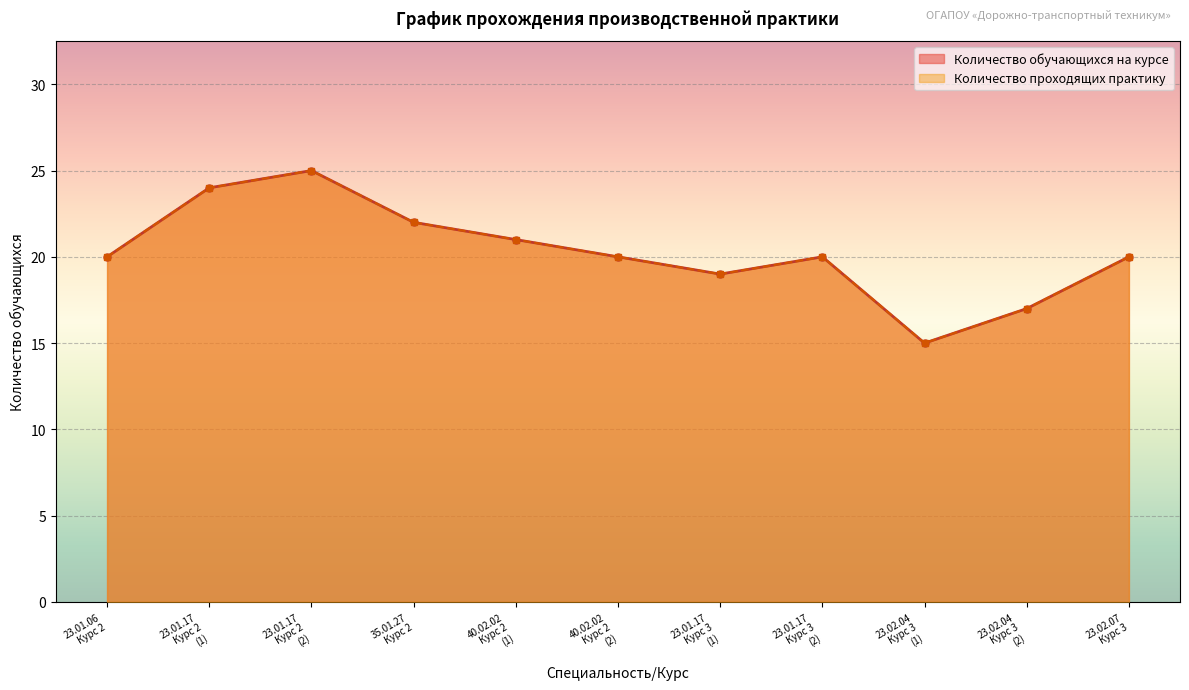

What is the total value across all series at 40.02.02 Курс 2 (2)?

40